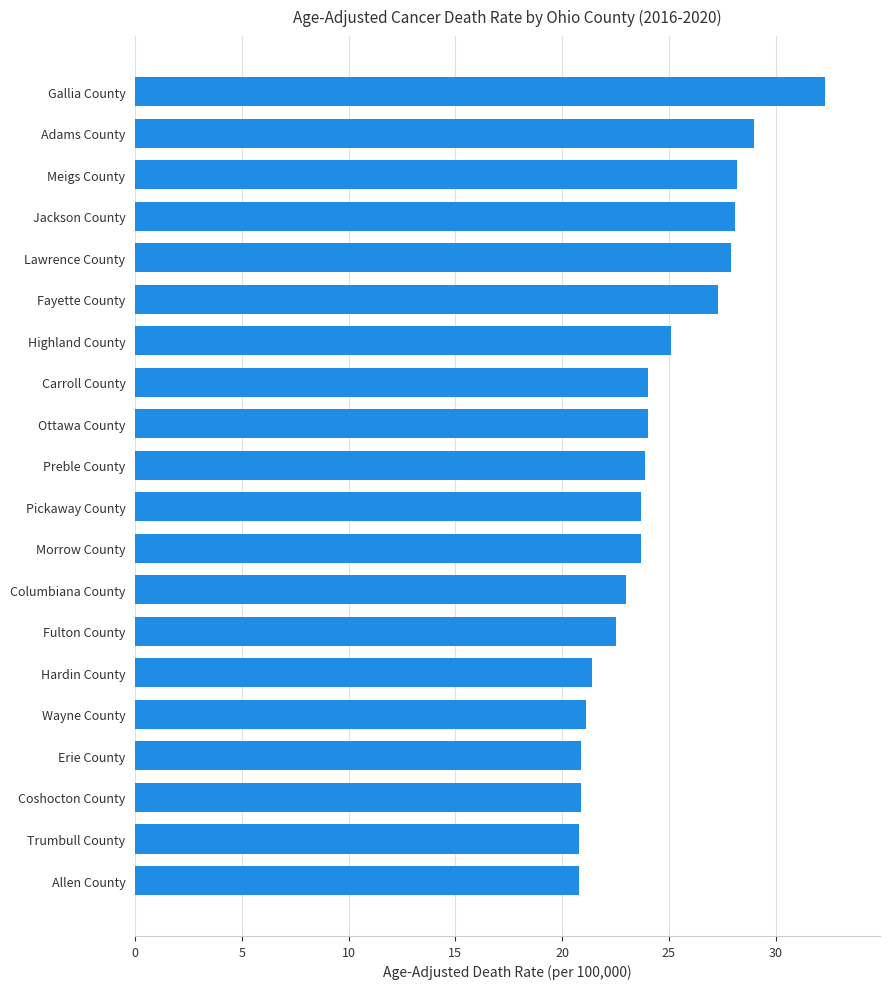

True or false: the data shows 29.0 at Adams County.

True